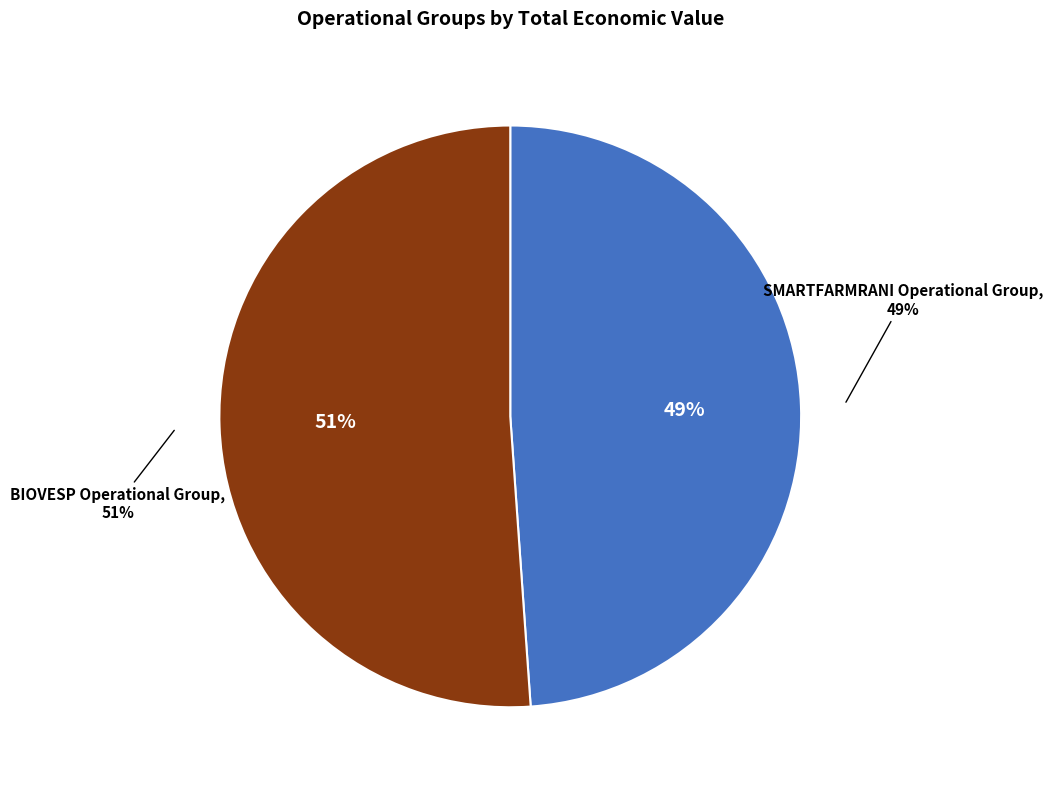

Rank the categories by value from lowest to highest.

SMARTFARMRANI Operational Group, BIOVESP Operational Group